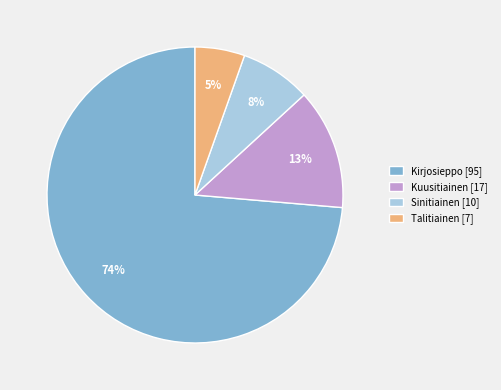

What percentage is the Kirjosieppo slice, to the nearest percent?

74%